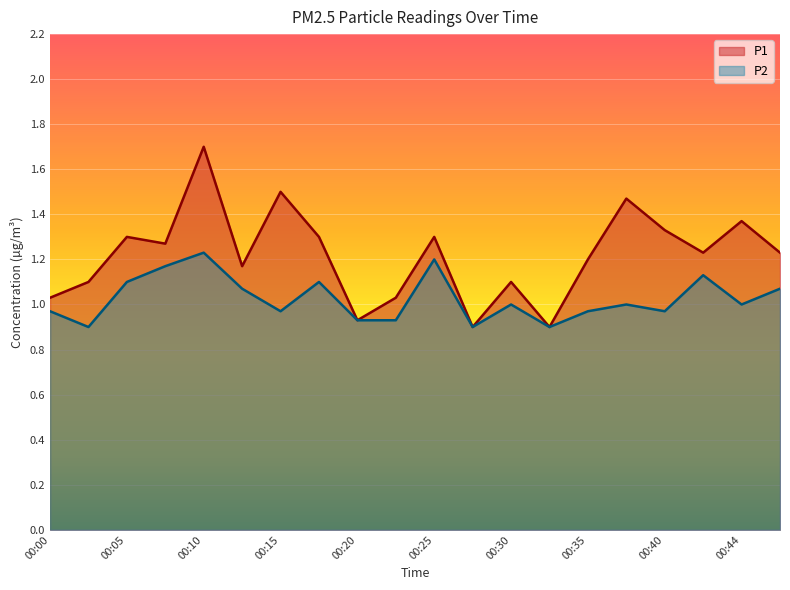

True or false: P1 and P2 intersect in this chart.

False